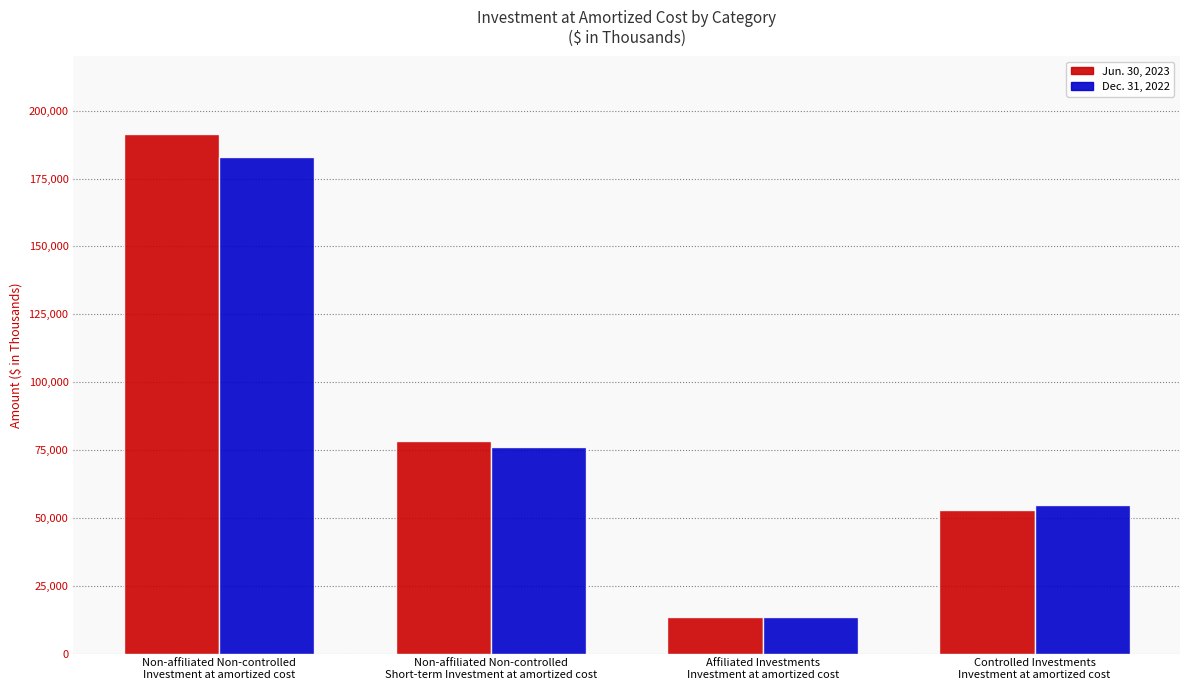

What are all the series names shown in the legend?

Jun. 30, 2023, Dec. 31, 2022